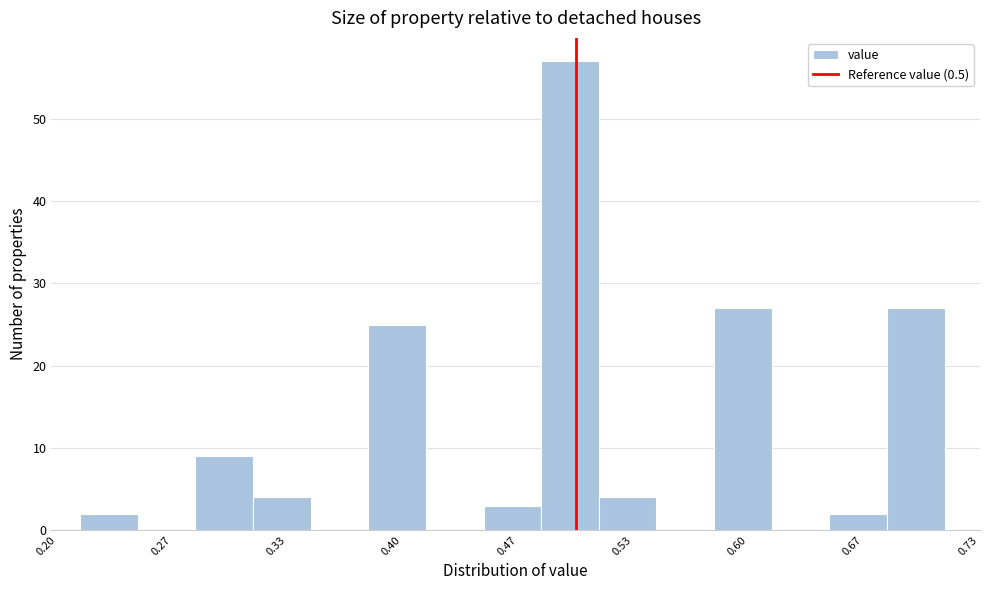

Around what value on the x-axis is the tallest bar? Give the approximate position of its centre, as read against the axis.

0.50